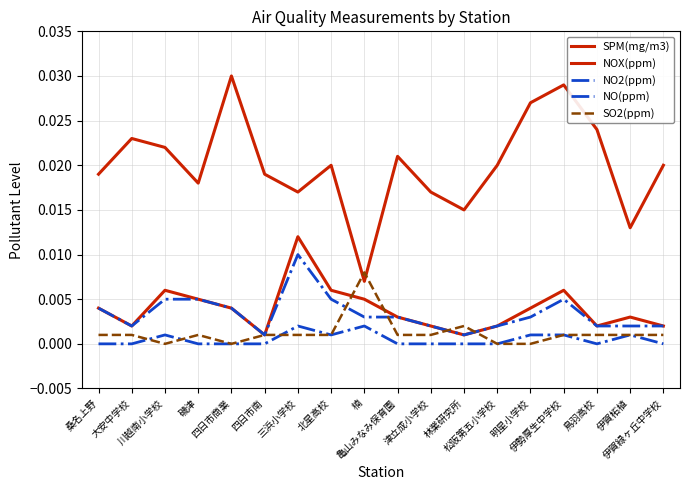

How many interior local valleys does the SPM(mg/m3) series have?

5